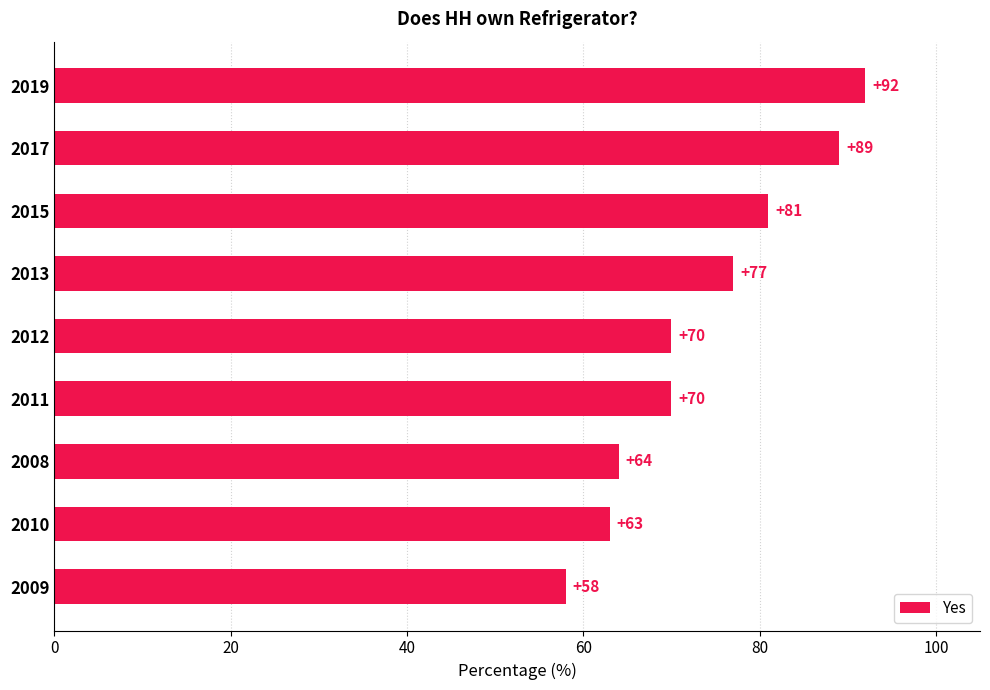

Which has a higher value, 2017 or 2011?

2017